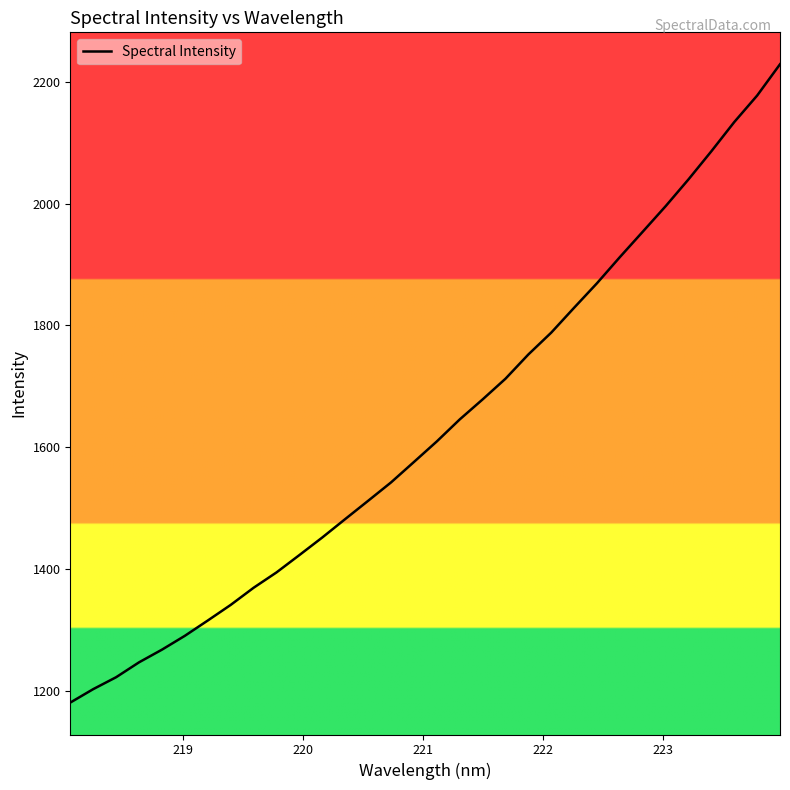

What is the minimum value shown in the chart?

1181.2